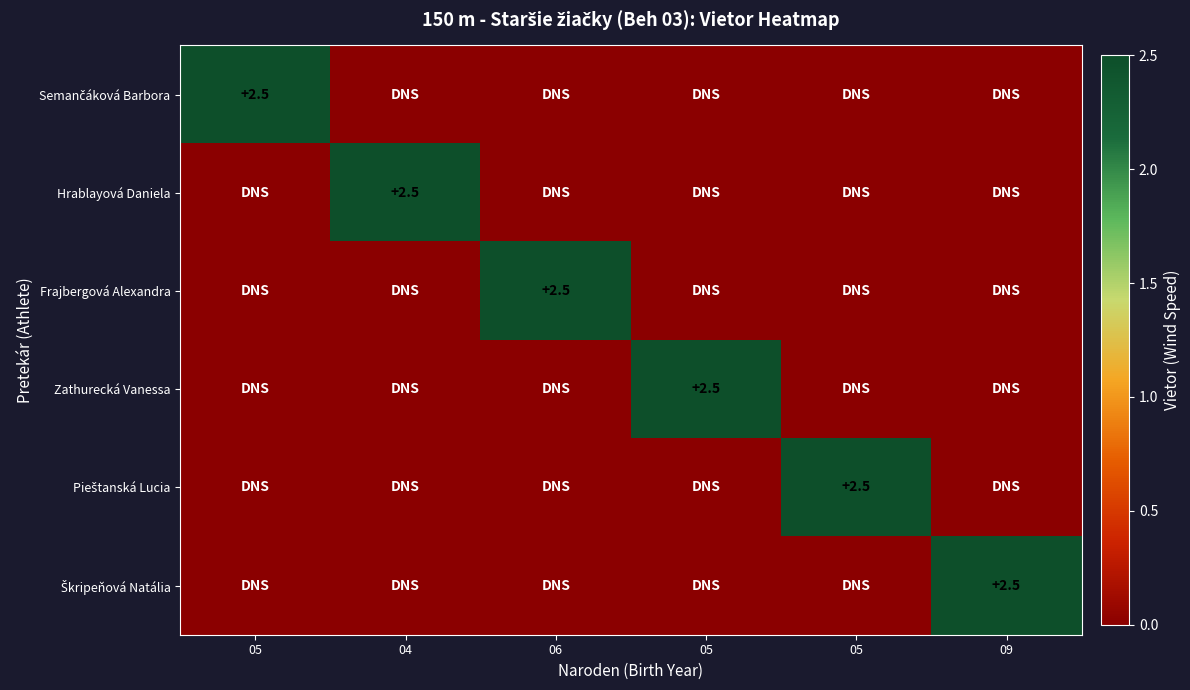

The Škripeňová Natália series shows 2.5 at 09. True or false?

True